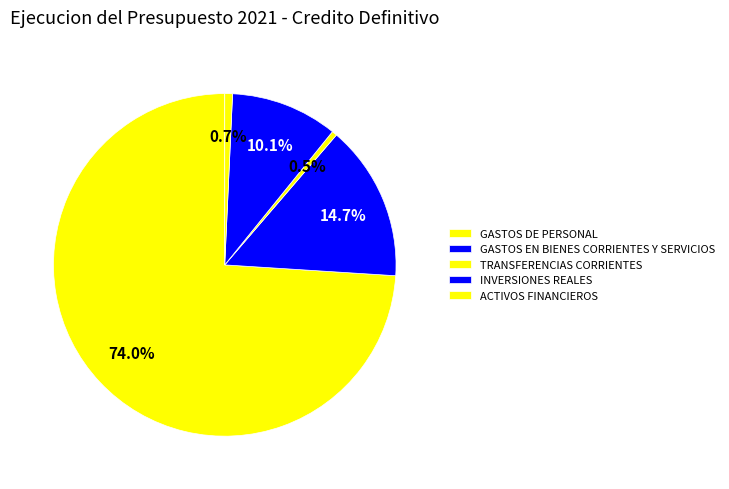

How many segments does this pie chart have?

5